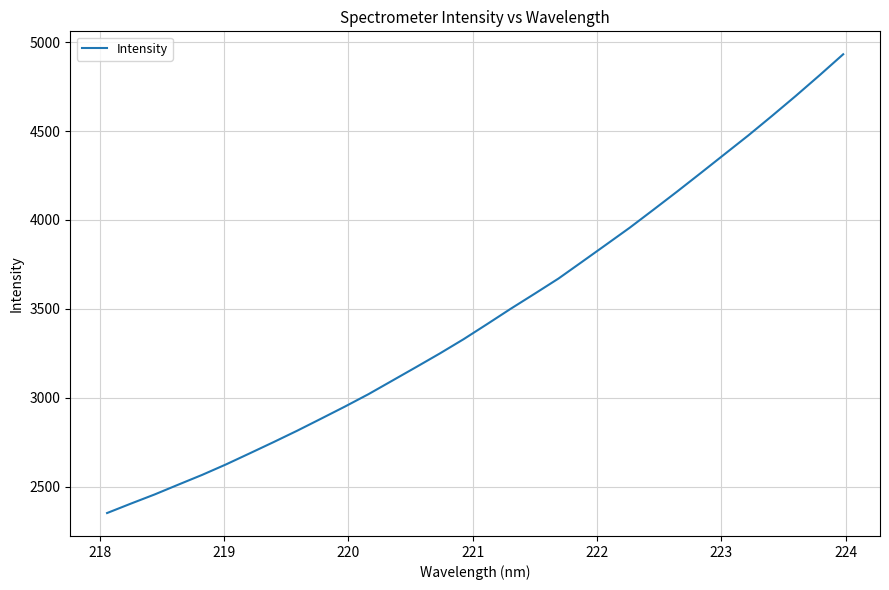

What is the maximum value shown in the chart?

4931.8